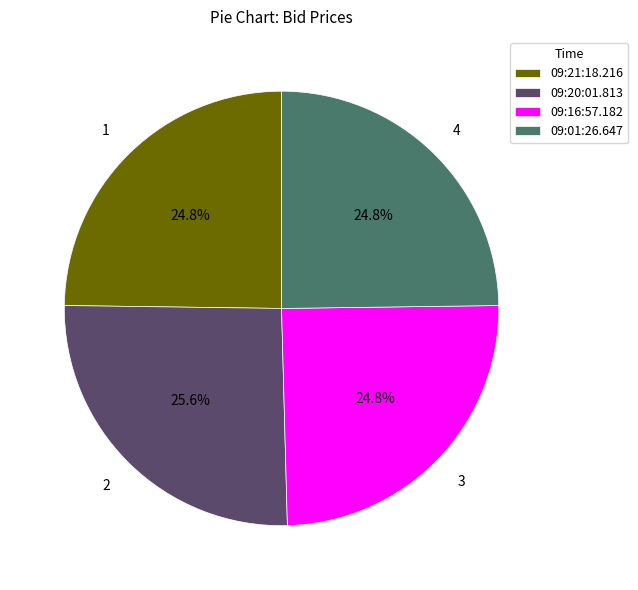

To the nearest percent, what is the difference between the largest and smallest slice percentages?

1%